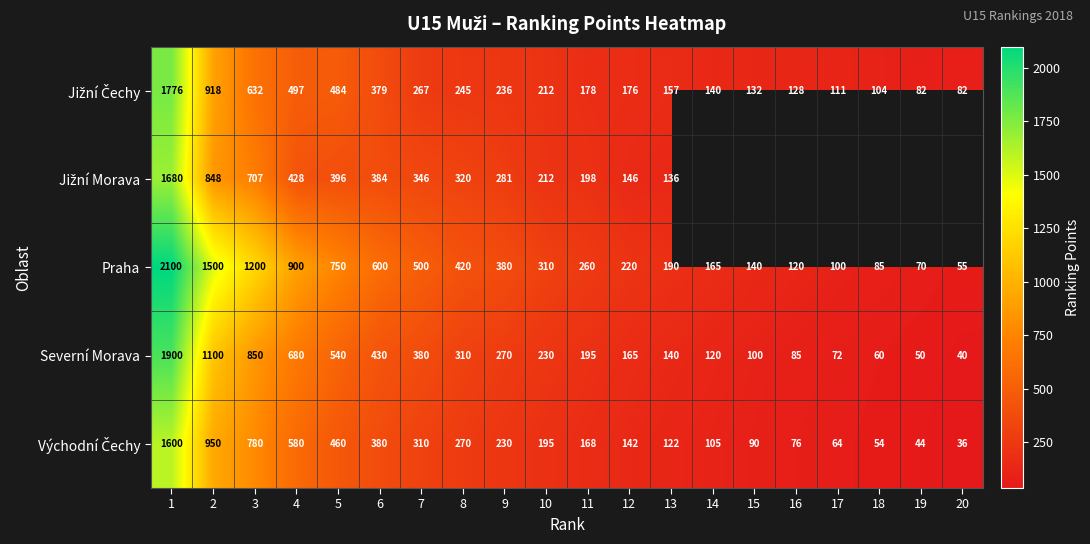

What is the total value across all series at 13?

745